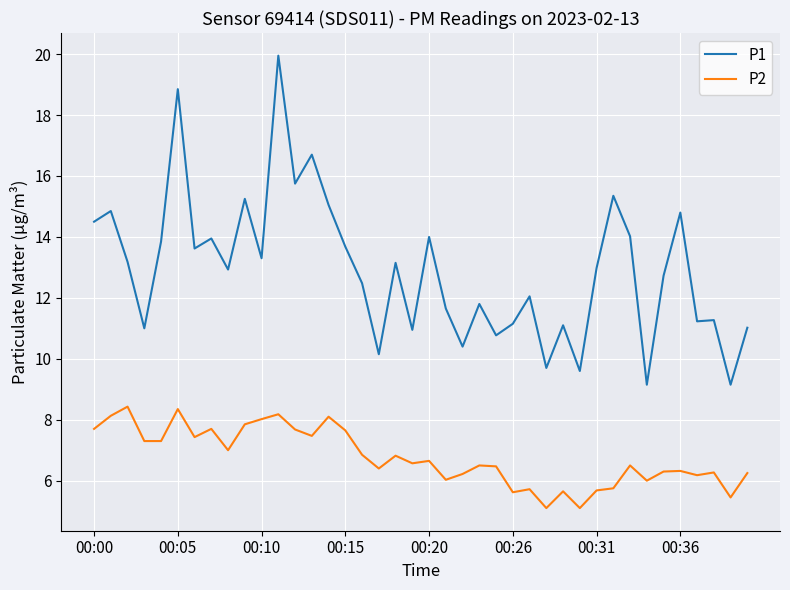

True or false: P1 and P2 intersect in this chart.

False